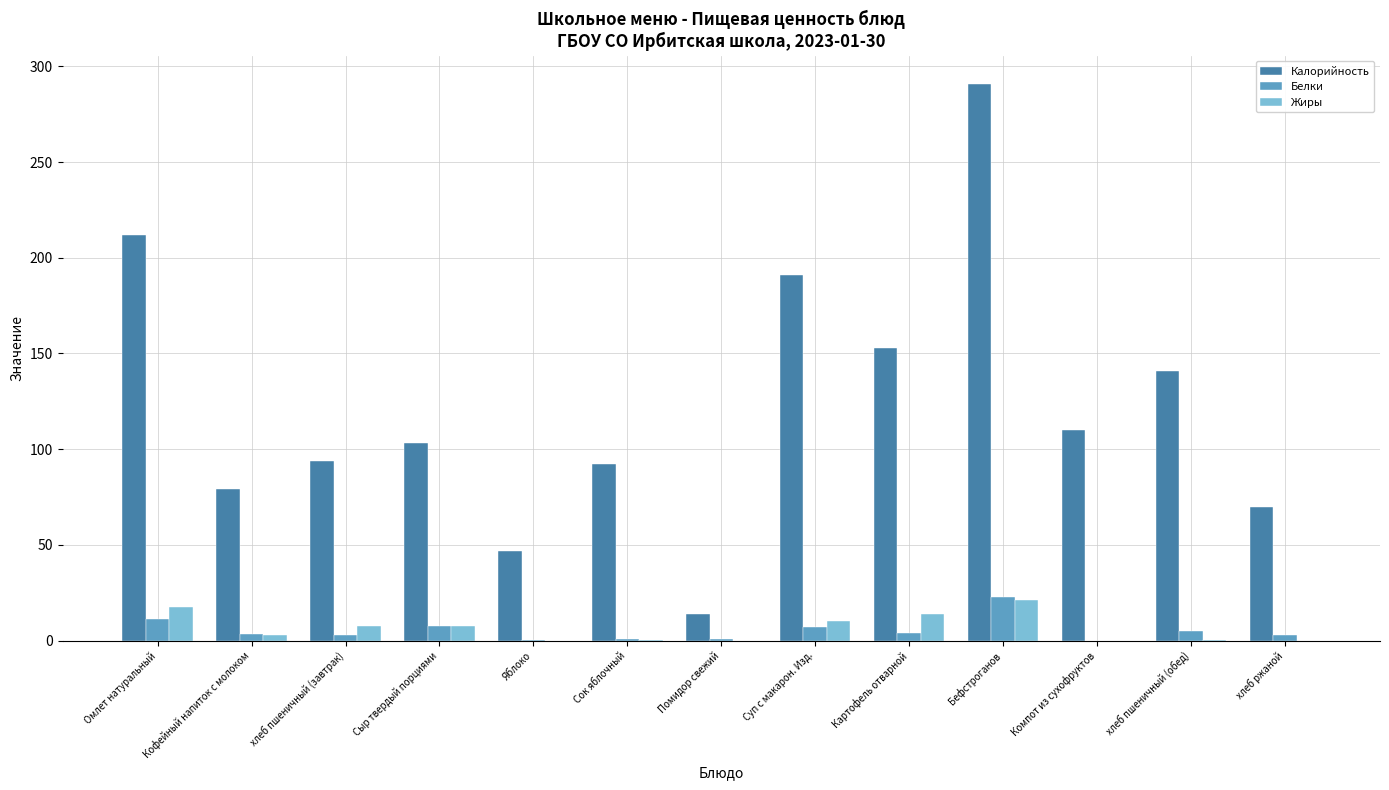

The value of Жиры at Яблоко is 0.0. True or false?

True